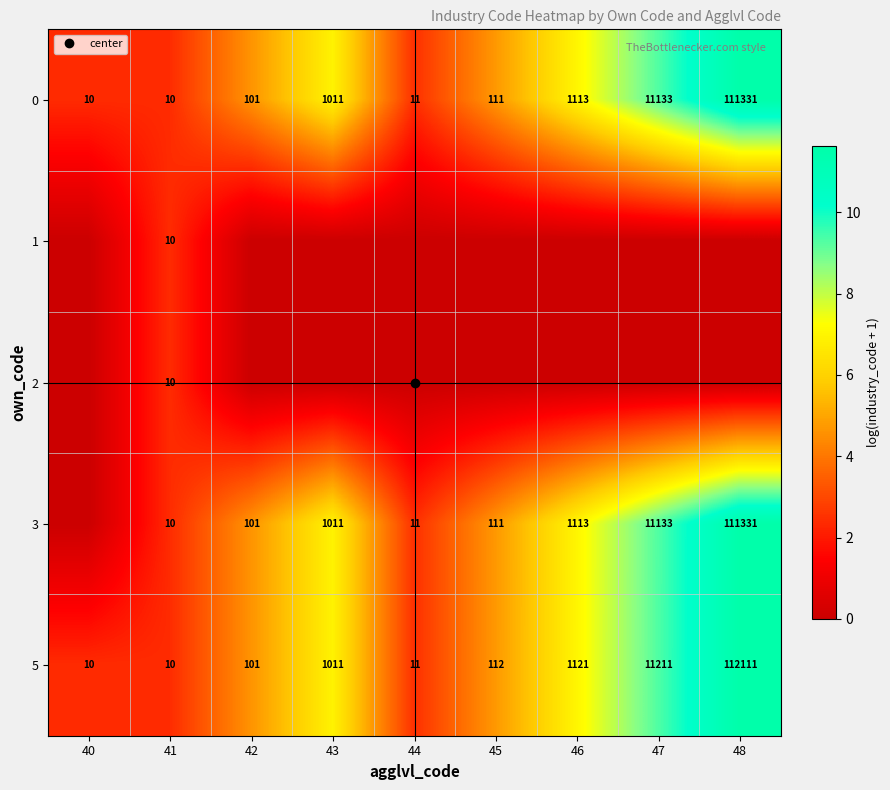

What is the minimum value for 0?

2.4